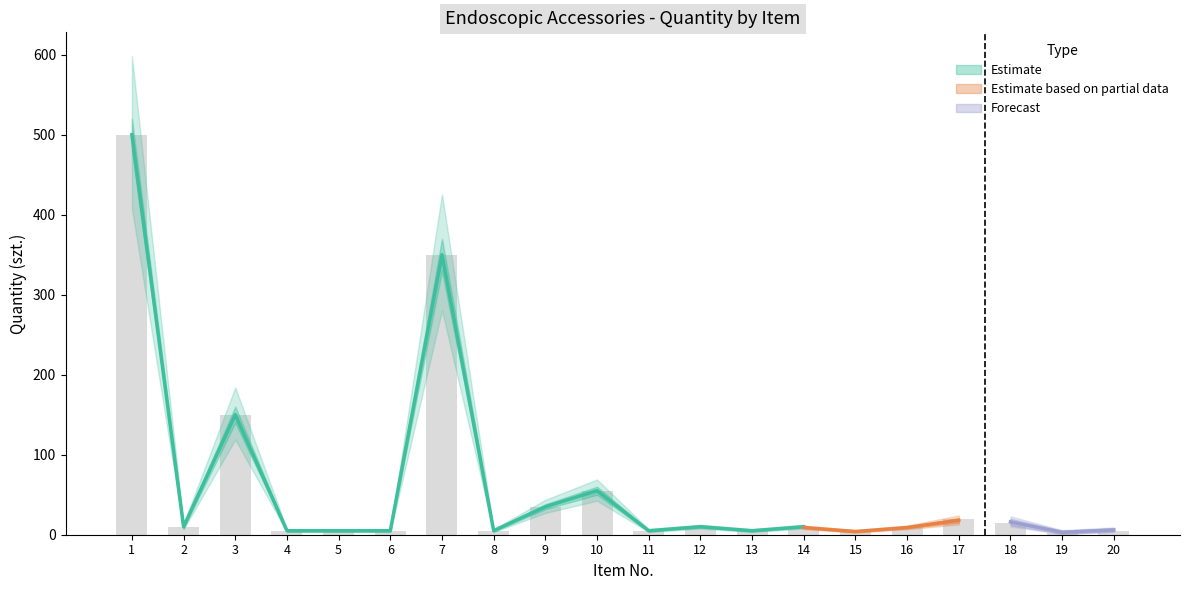

What is the value of the Estimate based on partial data bar at the 14th from the left?

9